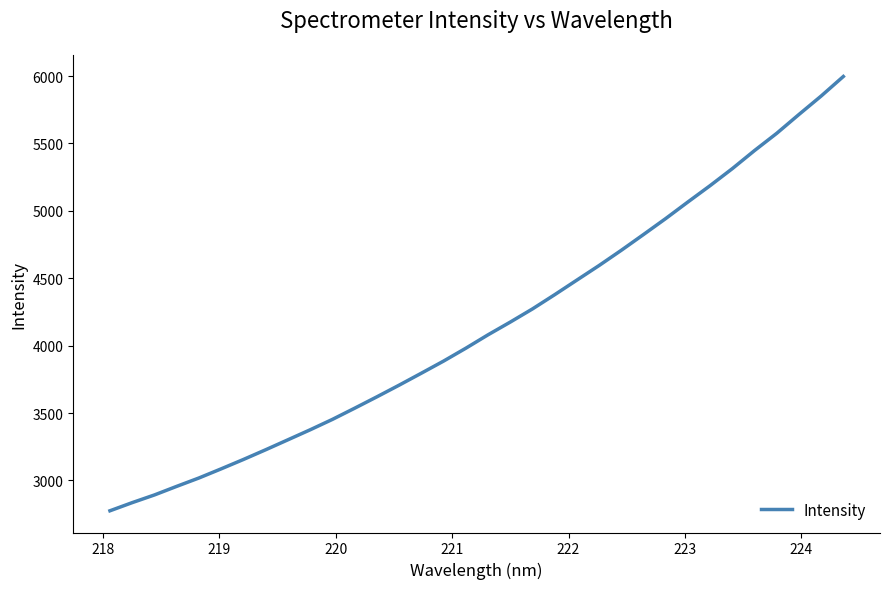

What is the maximum value shown in the chart?

5997.1